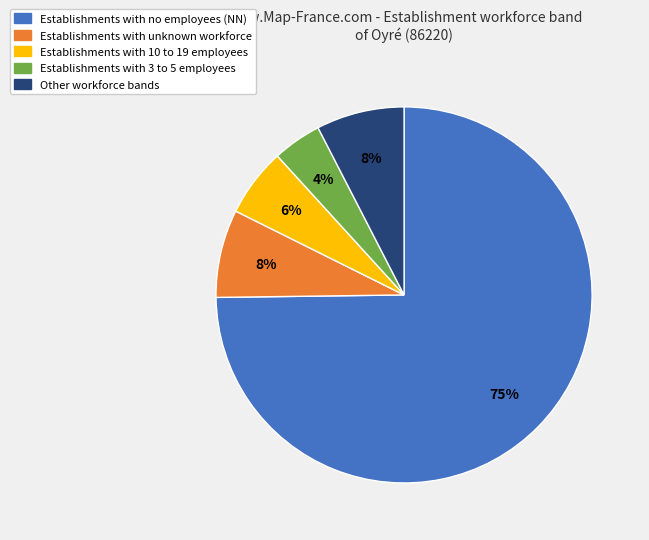

Is there a majority slice in this chart?

Yes